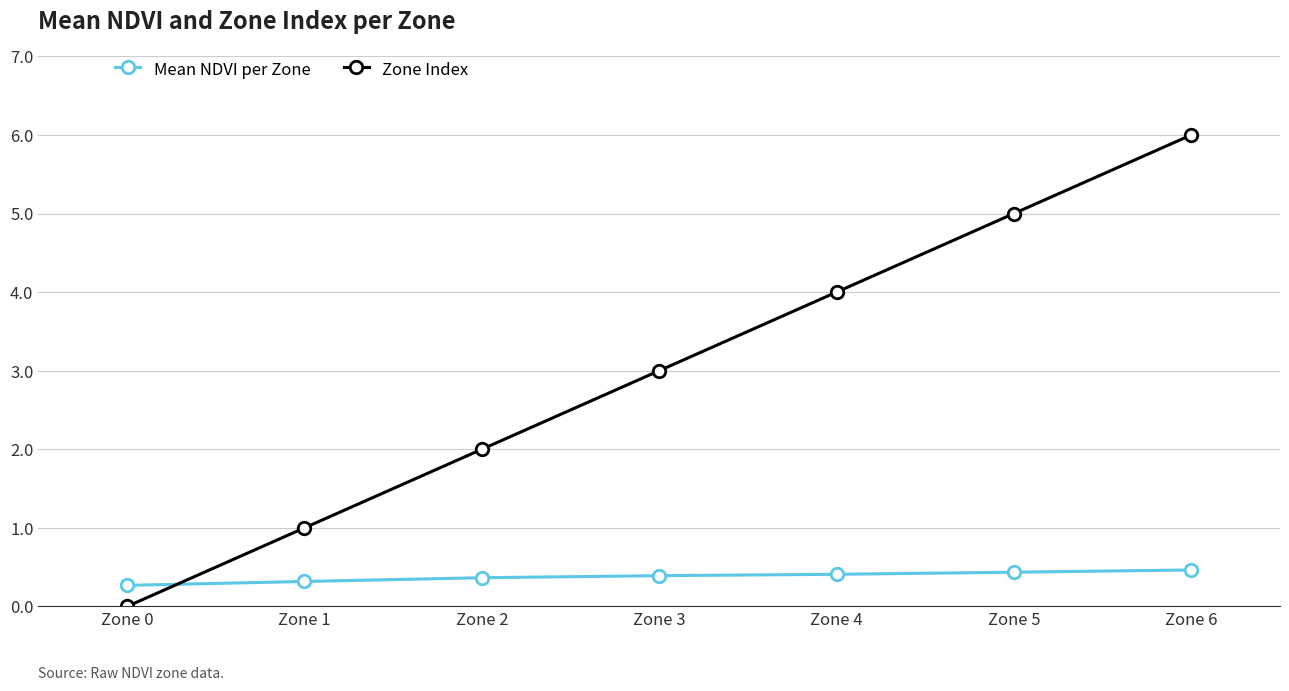

Which series has the largest range (max minus min)?

Zone Index